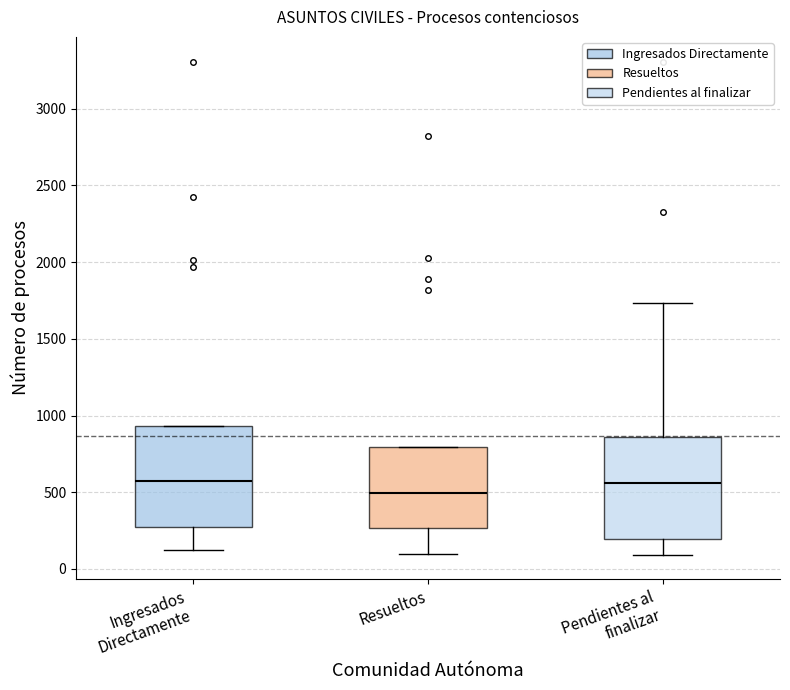

Reading left to right, transcribe this box plot: for each box, give where its median line is, the range the box spans, and where its two whiskers end, as read against the y-axis. The values are not printed on the chart, so give them approximately, as read against the axis.

Ingresados Directamente: median 550, box 250 to 950, whiskers 150 to 950
Resueltos: median 500, box 250 to 800, whiskers 100 to 800
Pendientes al finalizar: median 550, box 200 to 850, whiskers 100 to 1750